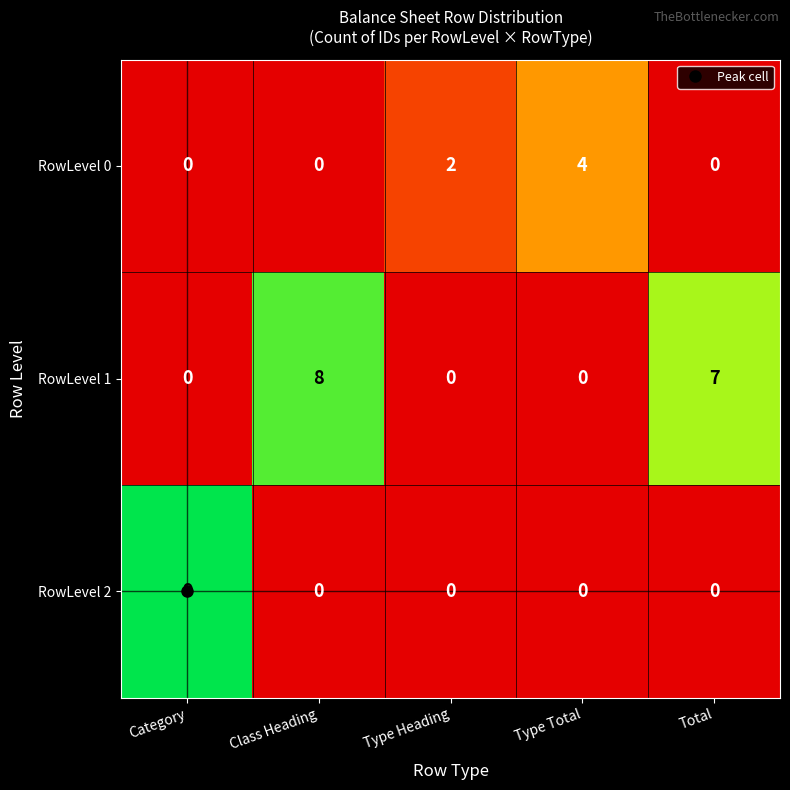

List the series in order of their peak value, highest first.

RowLevel 2, RowLevel 1, RowLevel 0